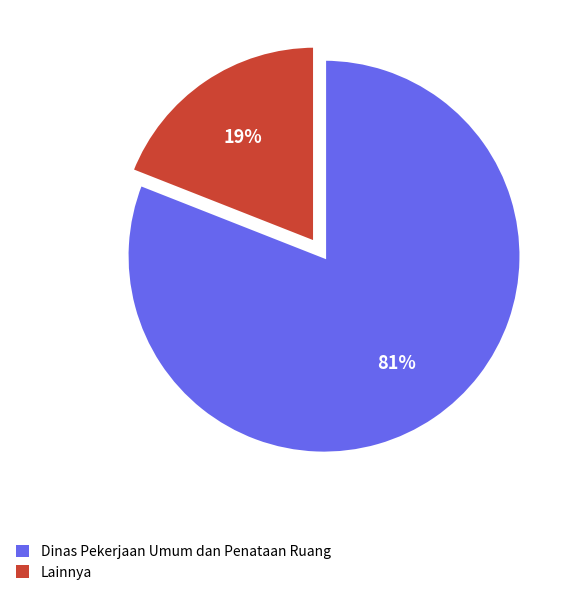

Which has a higher value, Dinas Pekerjaan Umum dan Penataan Ruang or Lainnya?

Dinas Pekerjaan Umum dan Penataan Ruang